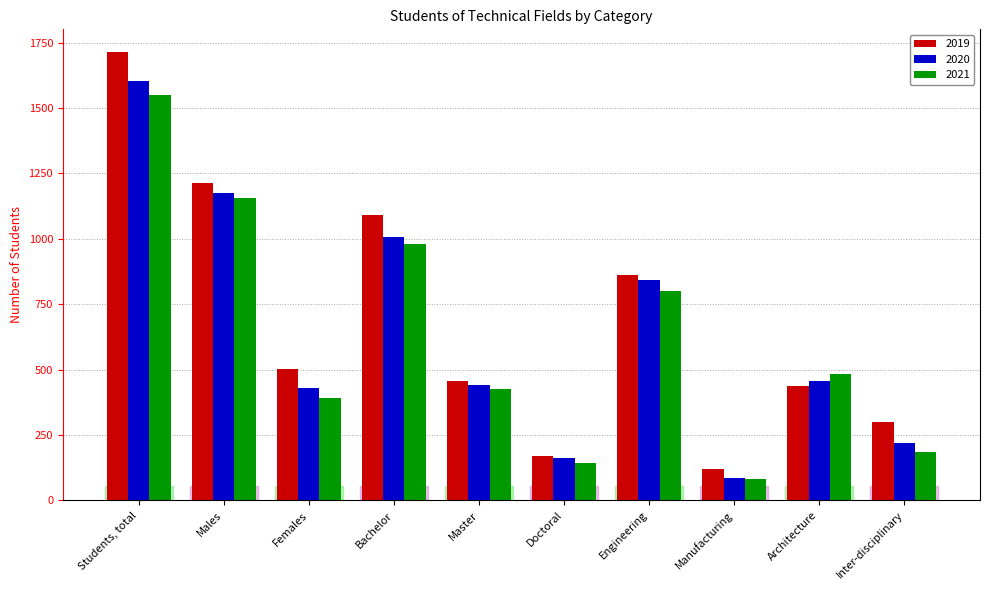

List the series in order of their overall mean, lowest first.

2021, 2020, 2019